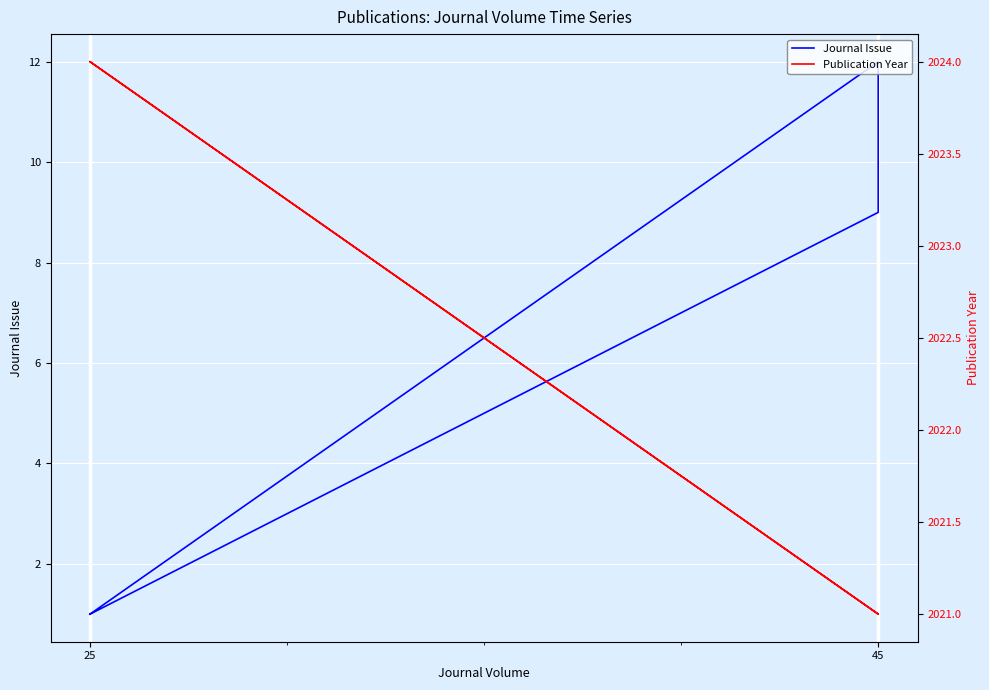

Reading left to right, what are all the values shown in this chart?

Journal Issue: 1	12	9	1
Publication Year: 2024	2021	2021	2024